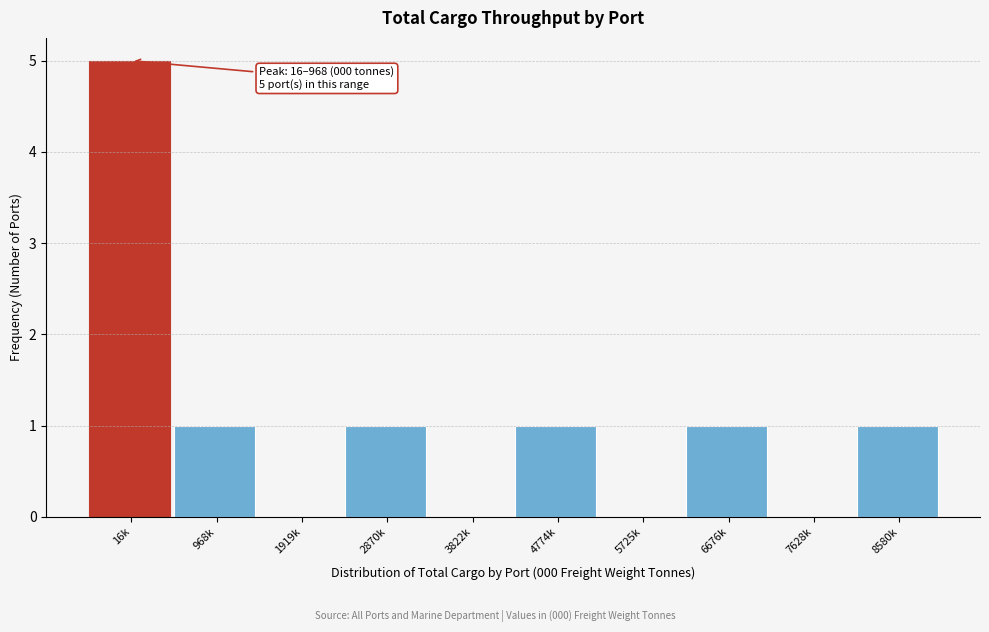

Reading left to right, list all the values displayed in this chart.

16k=5	968k=1	1919k=0	2870k=1	3822k=0	4774k=1	5725k=0	6676k=1	7628k=0	8580k=1